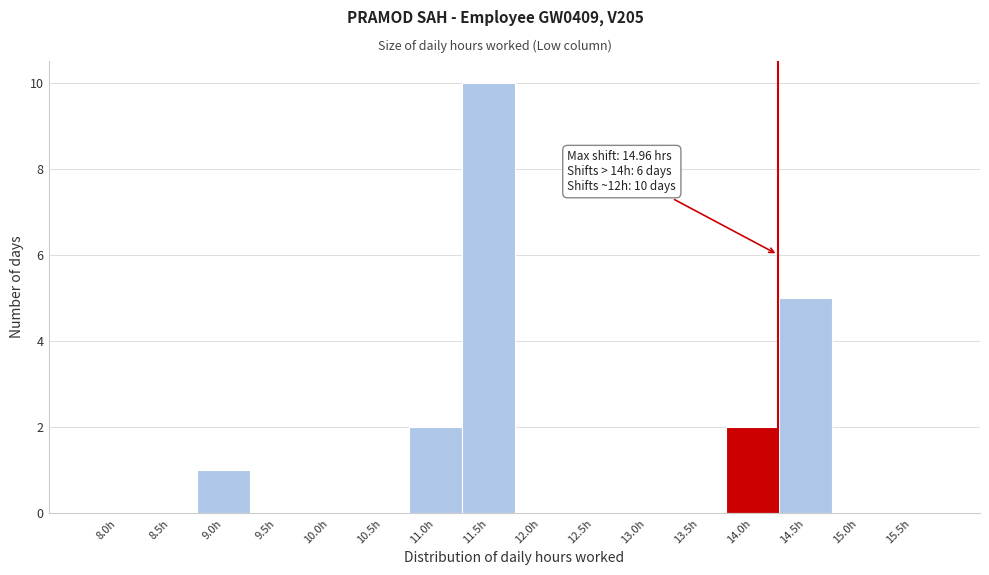

Reading left to right, transcribe all the data shown in this chart.

8.0h=0	8.5h=0	9.0h=1	9.5h=0	10.0h=0	10.5h=0	11.0h=2	11.5h=10	12.0h=0	12.5h=0	13.0h=0	13.5h=0	14.0h=2	14.5h=5	15.0h=0	15.5h=0